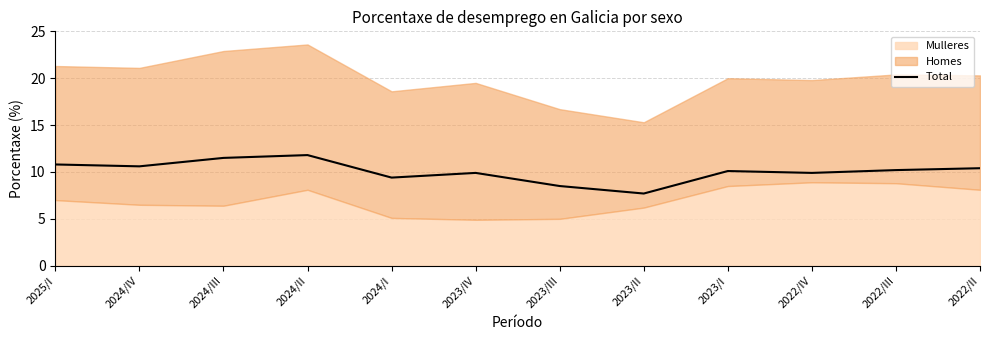

What is the ratio of the value at 2023/II to the value at 2022/II?

0.7